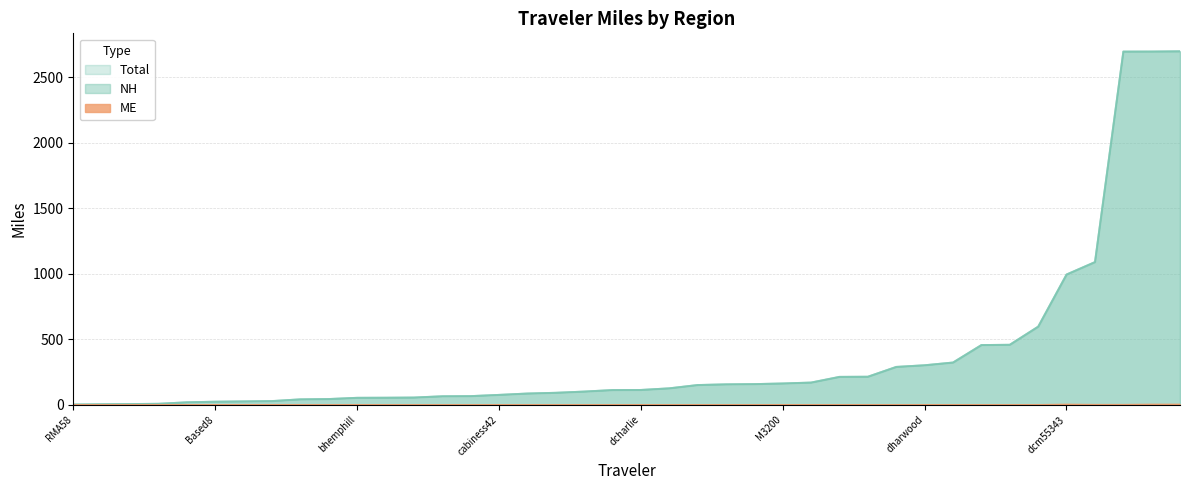

List the labels in order of ME value, smallest first.

1, 1995hoo, 25or6to4, 43054dude, 7_8, Based8, Beerman, Ib3kii, JamesMD, M3200, RMA58, SK220, aaroads, angelsfreeek, barefoot_driver, baugh17, bejacob, ben114, bhemphill, bobcobb, brendan, cabiness42, capn, chaddean, charliezeb, crosboro7, dantheman, dave1693, dcharlie, dfilpus, dharwood, dlsterner, dnthrox, dough4872, drfrankenstein, cl94, dougtone, deathtopumpkins, drebbin37, dcm55343